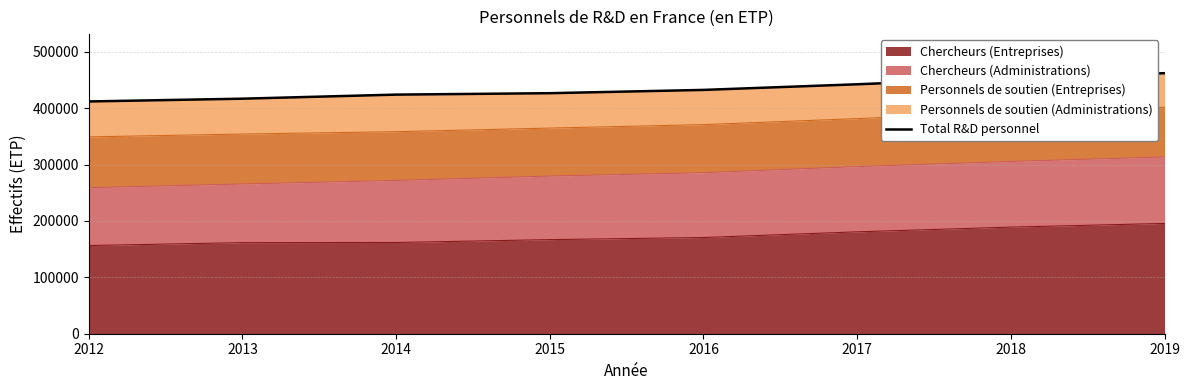

Where does the data first go above 432245?

2017